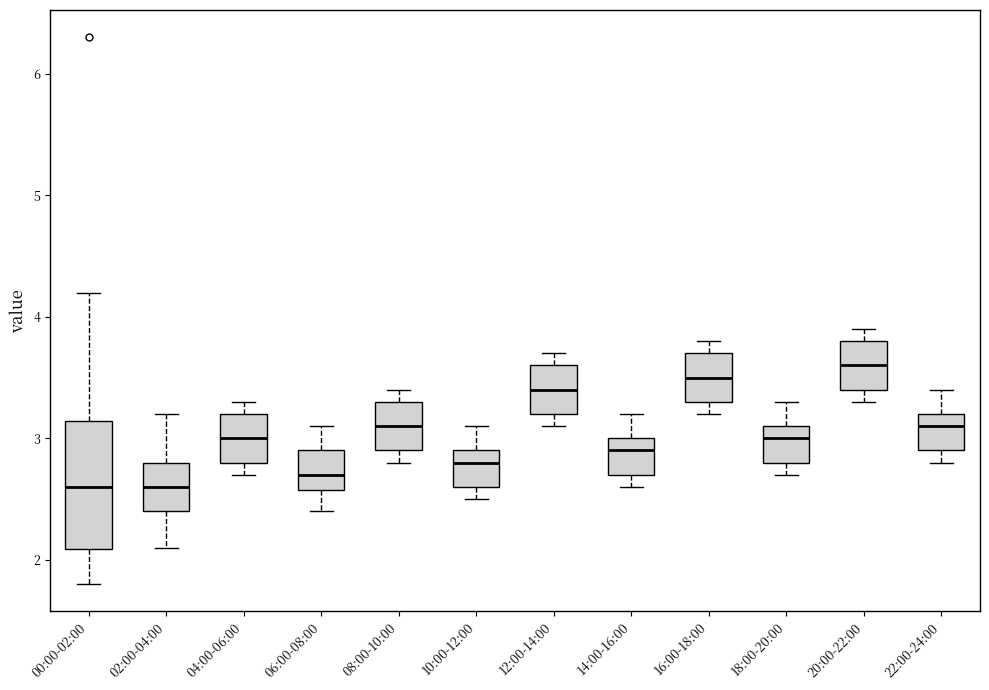

Reading left to right, read every box against the y-axis: the position of its median line, the range the box covers, and the ends of its whiskers. The values are not printed on the chart, so give them approximately, as read against the axis.

00:00-02:00: median 2.6, box 2.1 to 3.1, whiskers 1.8 to 4.2
02:00-04:00: median 2.6, box 2.4 to 2.8, whiskers 2.1 to 3.2
04:00-06:00: median 3.0, box 2.8 to 3.2, whiskers 2.7 to 3.3
06:00-08:00: median 2.7, box 2.6 to 2.9, whiskers 2.4 to 3.1
08:00-10:00: median 3.1, box 2.9 to 3.3, whiskers 2.8 to 3.4
10:00-12:00: median 2.8, box 2.6 to 2.9, whiskers 2.5 to 3.1
12:00-14:00: median 3.4, box 3.2 to 3.6, whiskers 3.1 to 3.7
14:00-16:00: median 2.9, box 2.7 to 3.0, whiskers 2.6 to 3.2
16:00-18:00: median 3.5, box 3.3 to 3.7, whiskers 3.2 to 3.8
18:00-20:00: median 3.0, box 2.8 to 3.1, whiskers 2.7 to 3.3
20:00-22:00: median 3.6, box 3.4 to 3.8, whiskers 3.3 to 3.9
22:00-24:00: median 3.1, box 2.9 to 3.2, whiskers 2.8 to 3.4